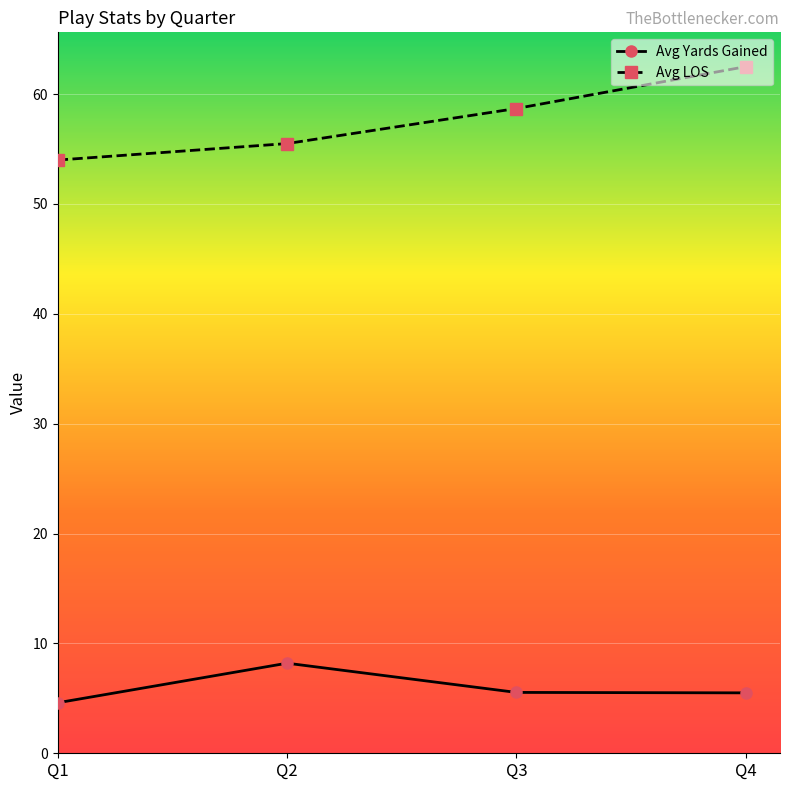

True or false: Avg Yards Gained and Avg LOS intersect in this chart.

False